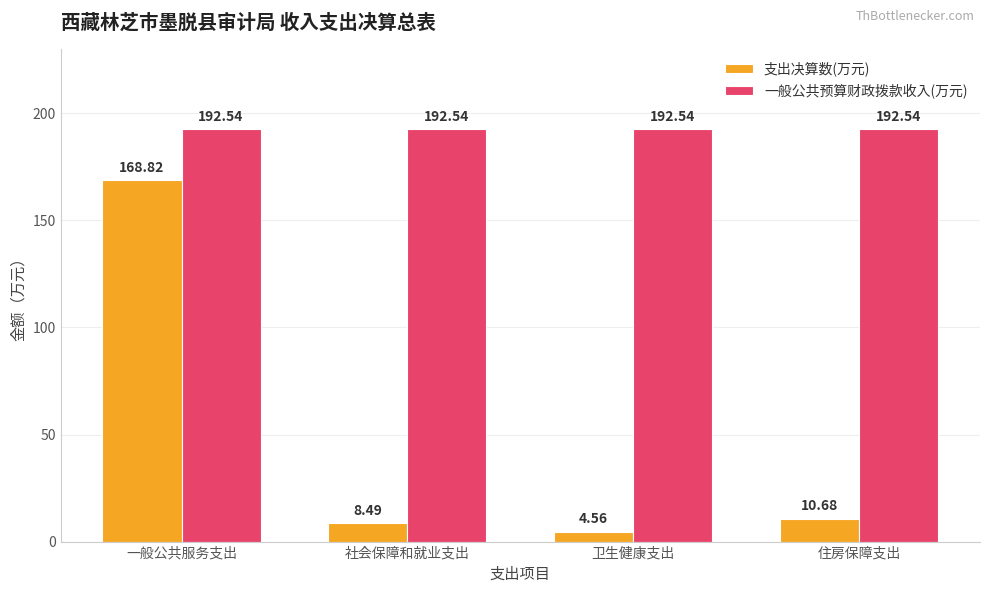

What position from the right is 卫生健康支出?

2